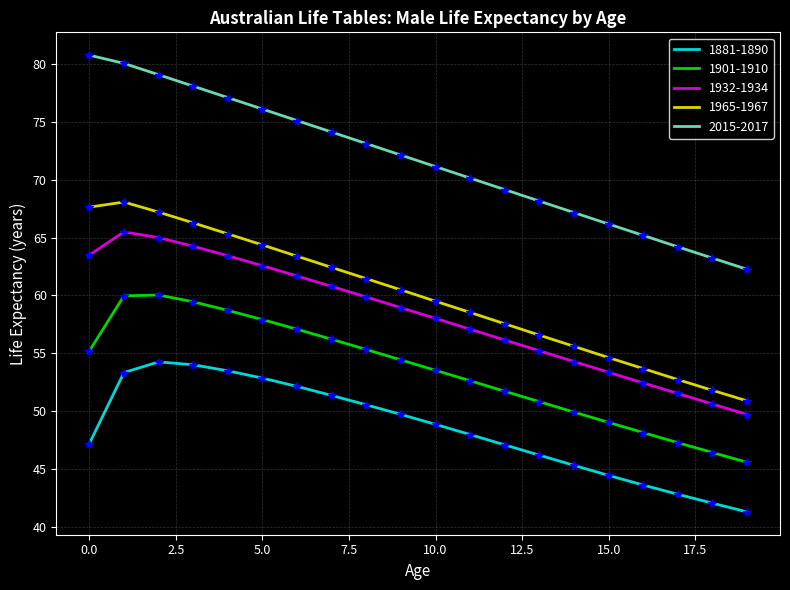

What is the difference between the maximum and minimum values in the 1901-1910 series?

14.5